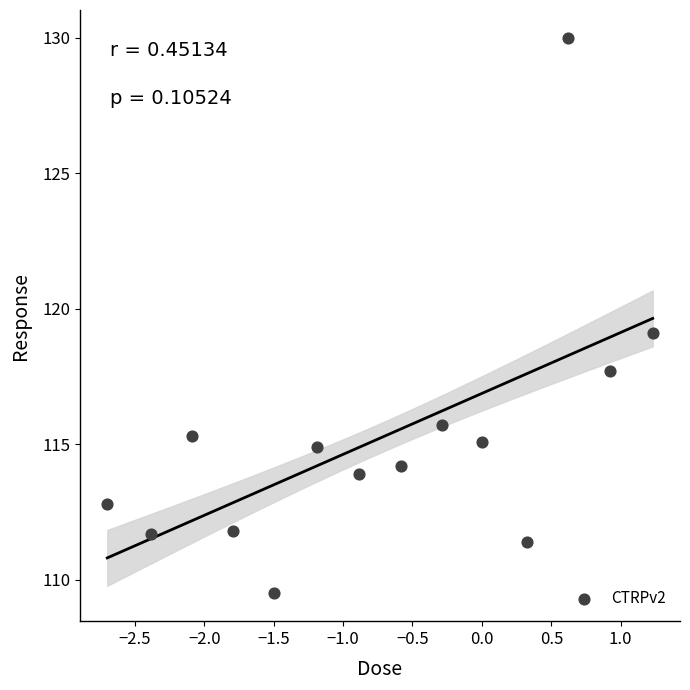

What is the range of Y values (max minus min)?

20.5